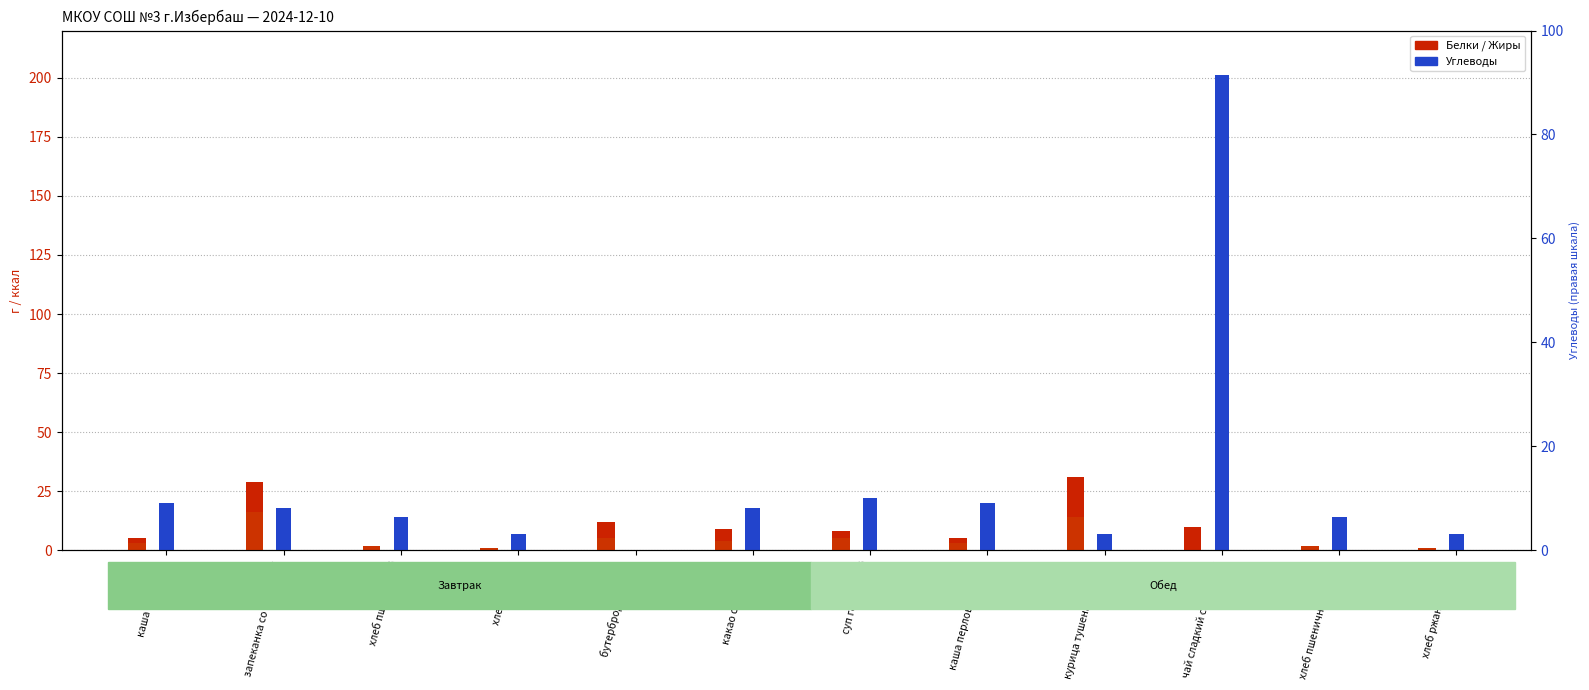

Between курица тушеная в соусе and хлеб пшеничный (обед), which series saw the biggest shift?

Белки